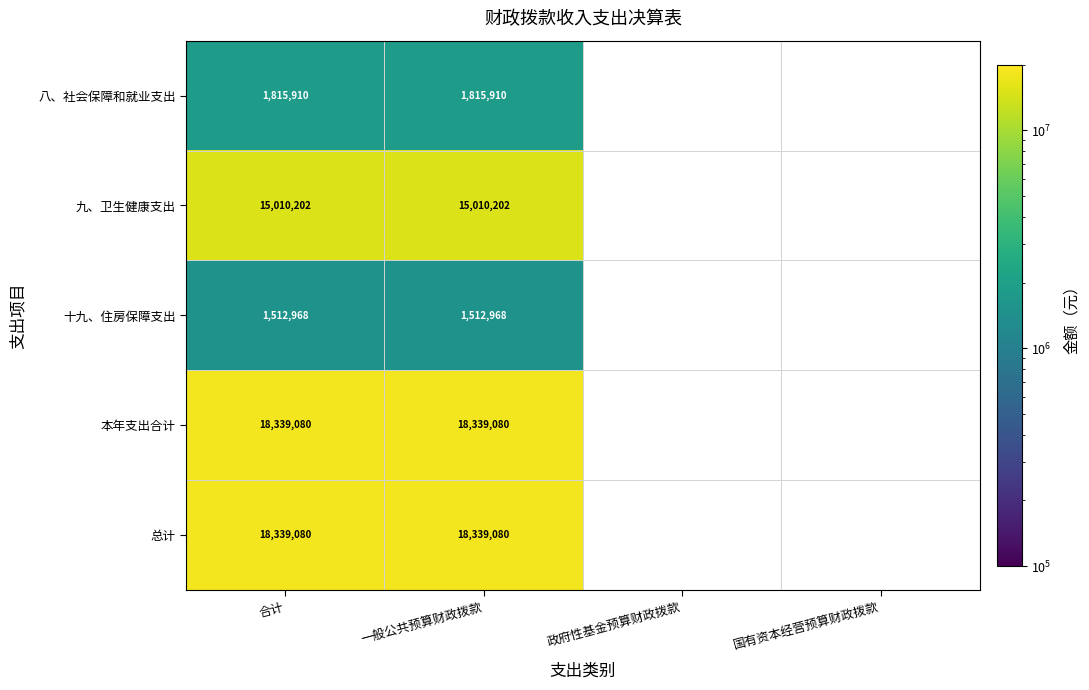

What is the maximum value shown in the chart?

18339079.9